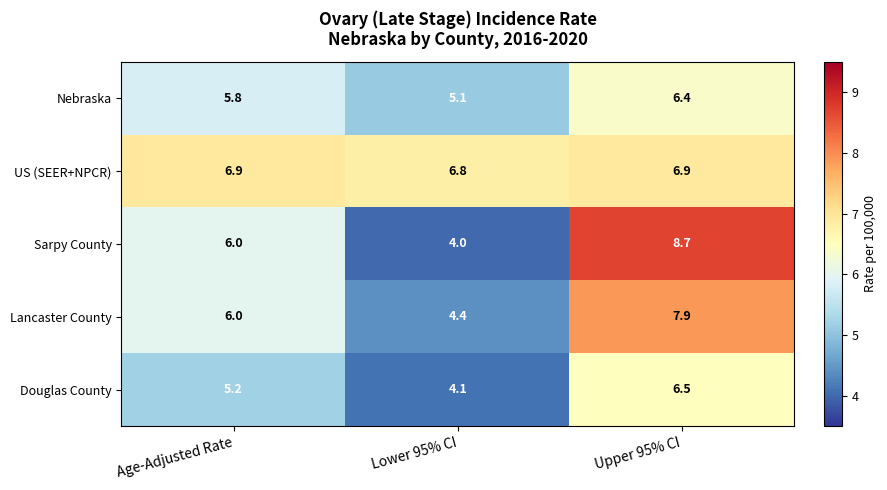

At which label is Douglas County closest to 5?

Age-Adjusted Rate